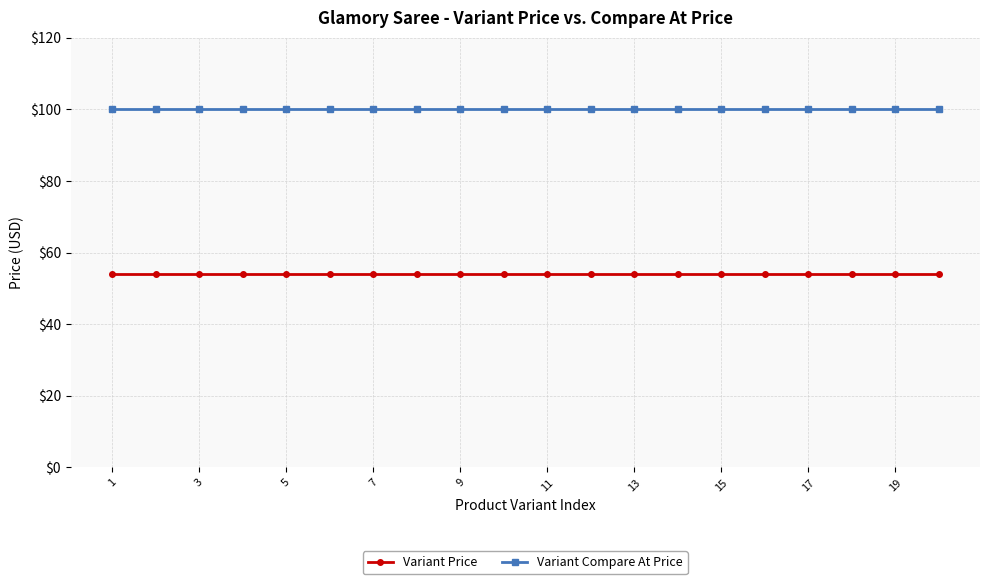

True or false: Variant Compare At Price and Variant Price cross at least once.

False